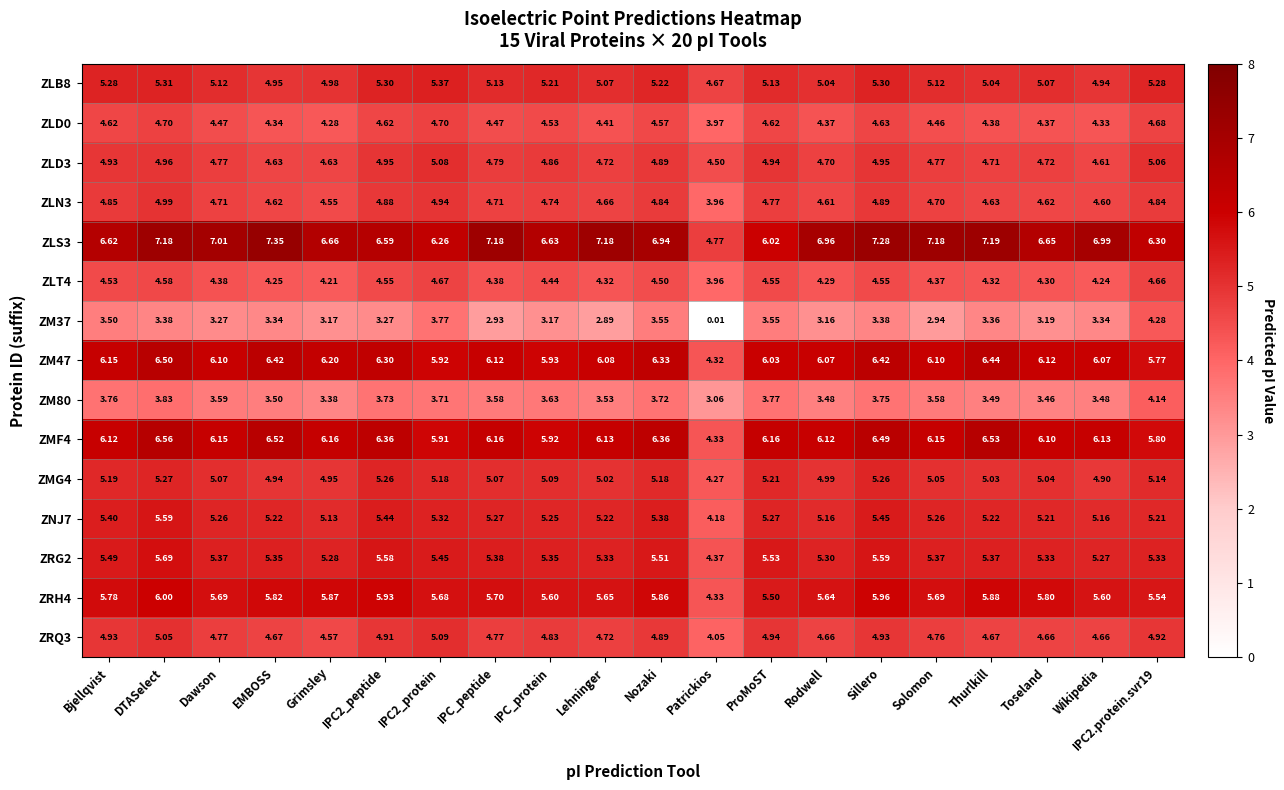

Which label corresponds to the largest value in the chart?

EMBOSS